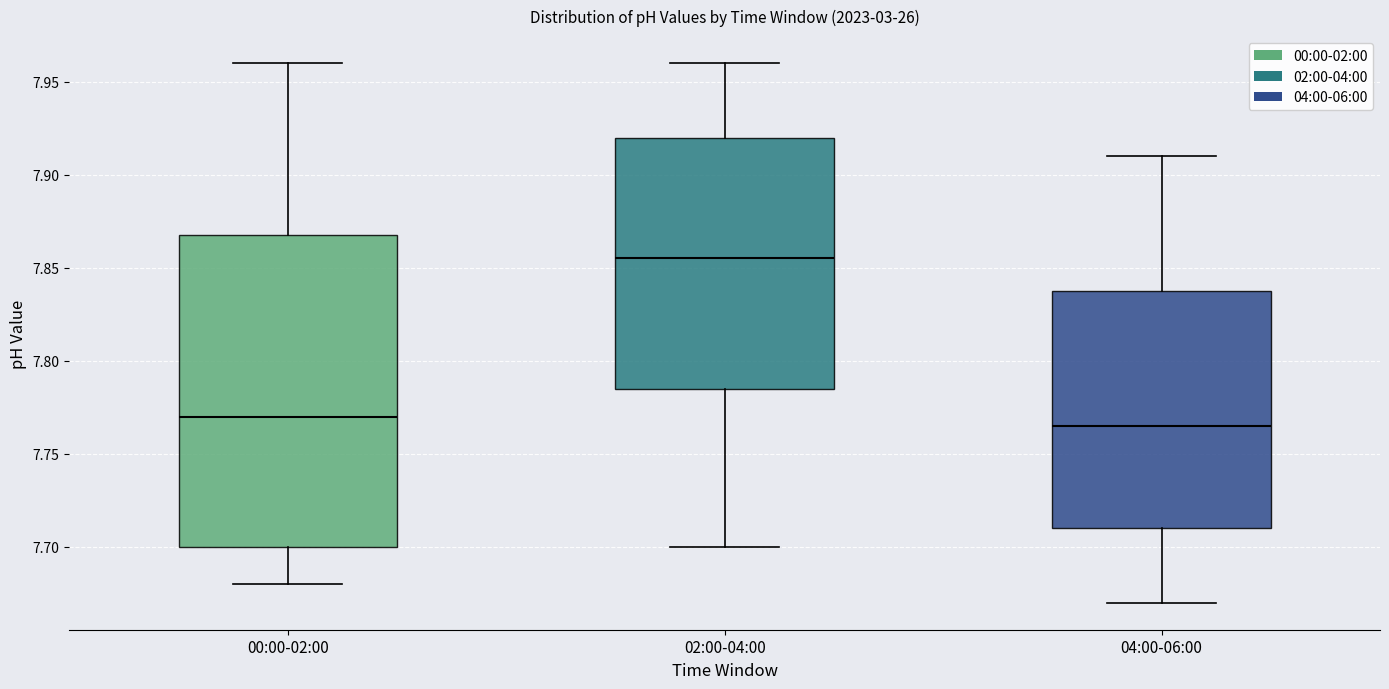

Reading left to right, read every box against the y-axis: the position of its median line, the range the box covers, and the ends of its whiskers. The values are not printed on the chart, so give them approximately, as read against the axis.

00:00-02:00: median 7.770, box 7.700 to 7.870, whiskers 7.680 to 7.960
02:00-04:00: median 7.855, box 7.785 to 7.920, whiskers 7.700 to 7.960
04:00-06:00: median 7.765, box 7.710 to 7.840, whiskers 7.670 to 7.910